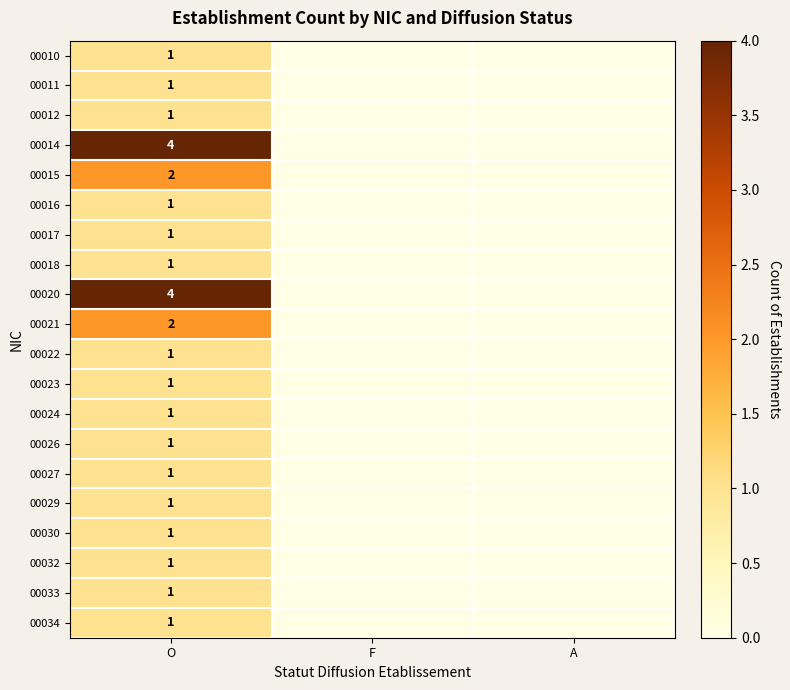

Is it true that 00034 equals 1 at O?

True